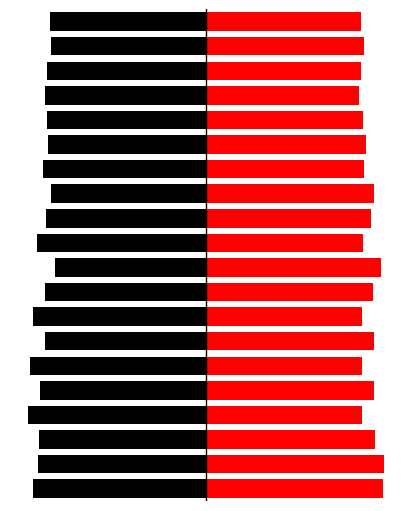

How many categories are shown in the chart?

20